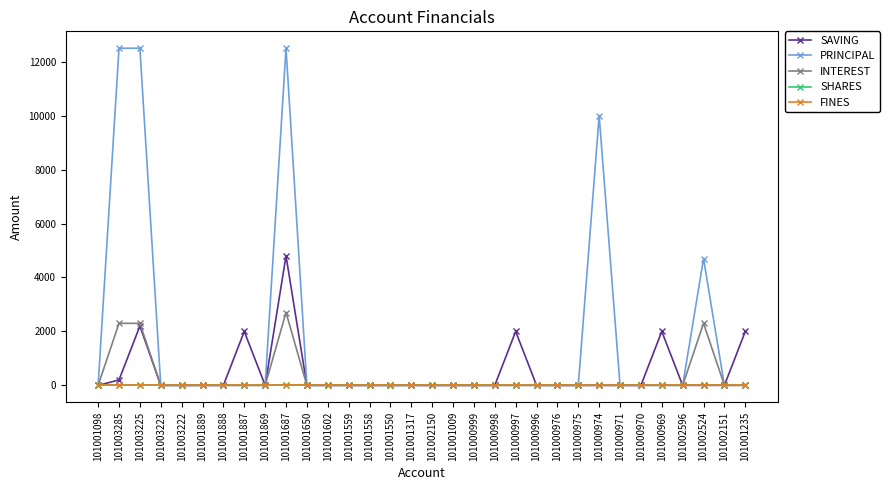

Is this an area chart (filled region under the line)?

No